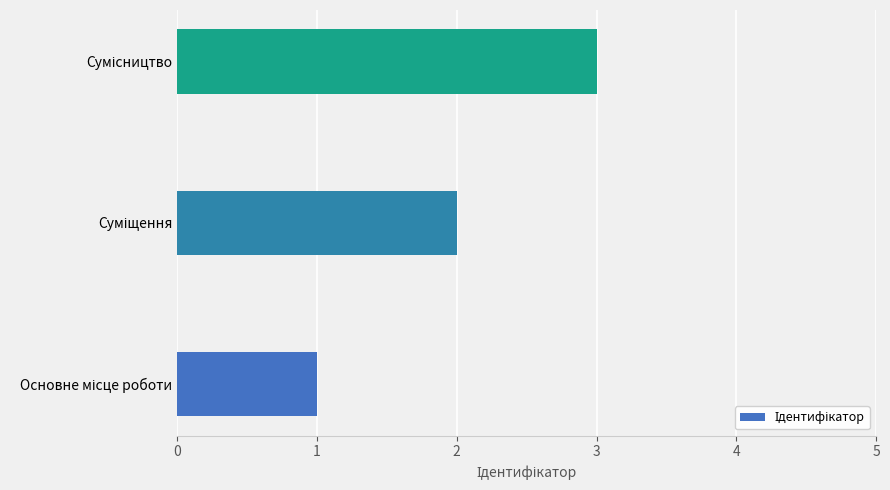

What is the maximum value shown in the chart?

3